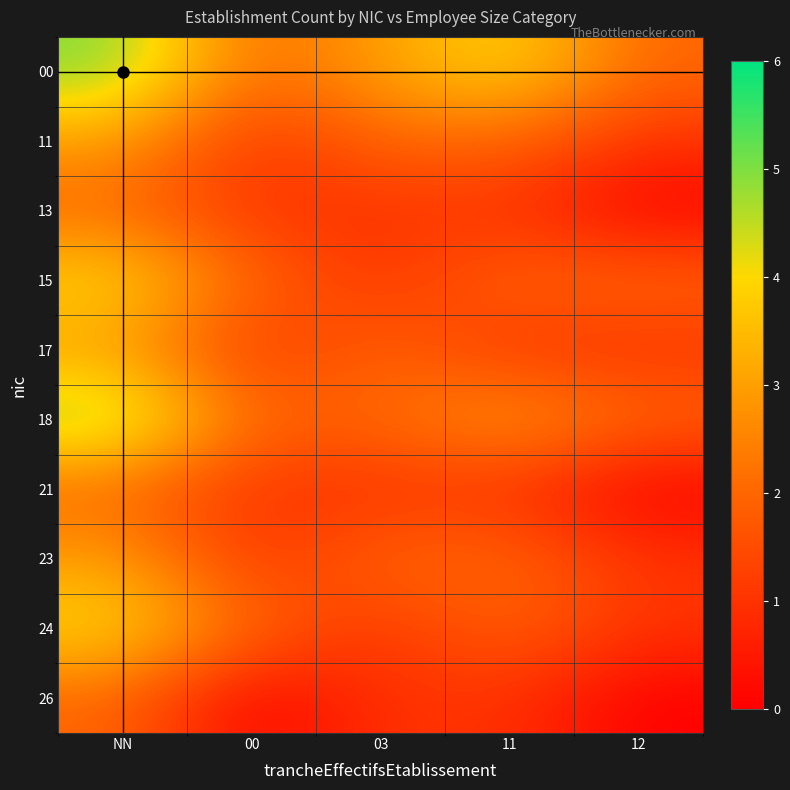

Which series has the widest spread of values?

00